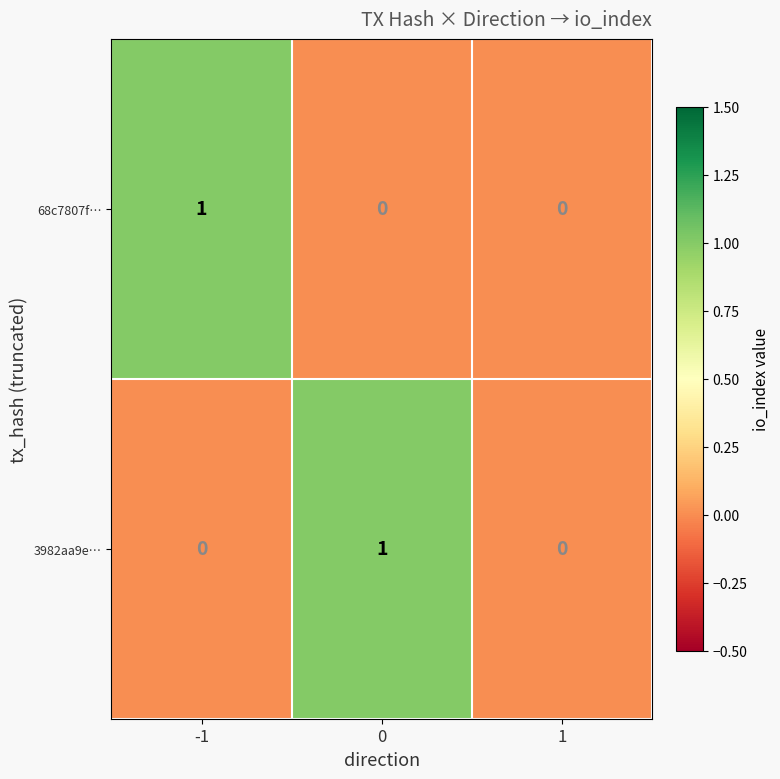

Between -1 and 1, which series saw the biggest shift?

68c7807f…